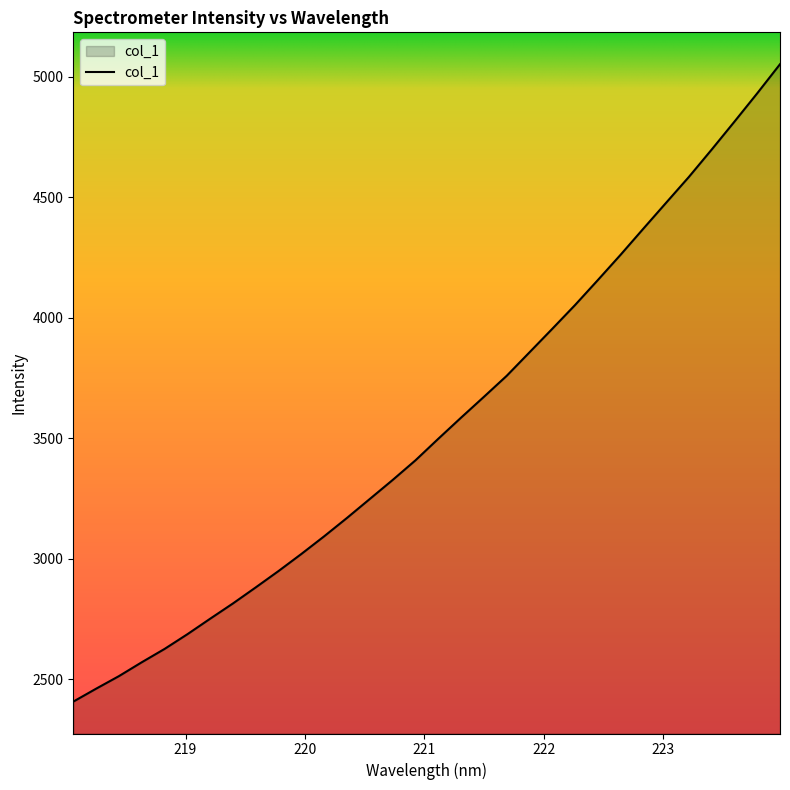

What is the smallest value displayed?

2408.2